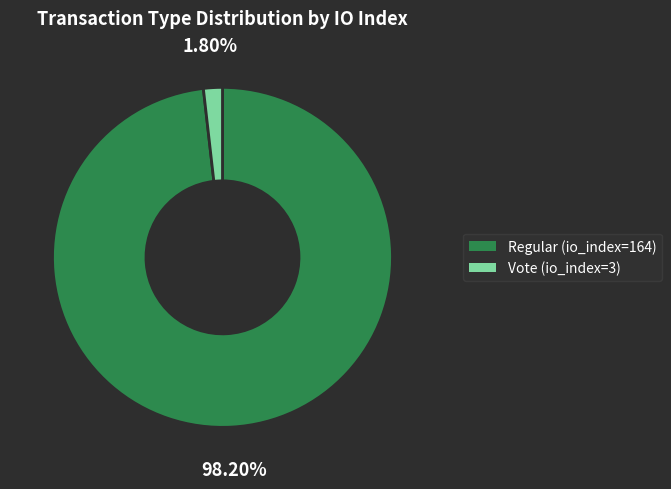

Which has a higher value, Regular (io_index=164) or Vote (io_index=3)?

Regular (io_index=164)